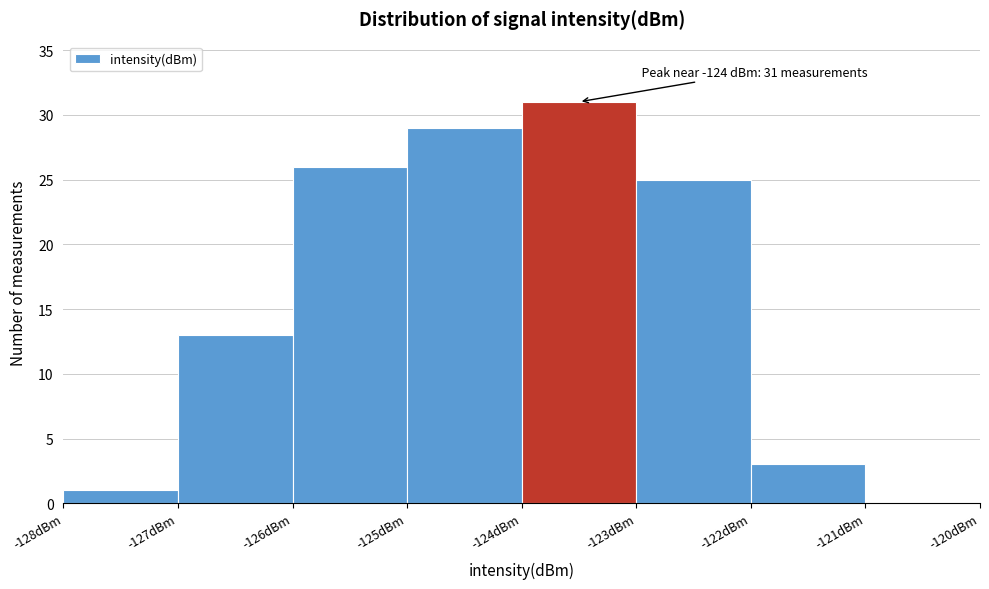

Over which range of the x-axis is the bar tallest?

-124 to -123